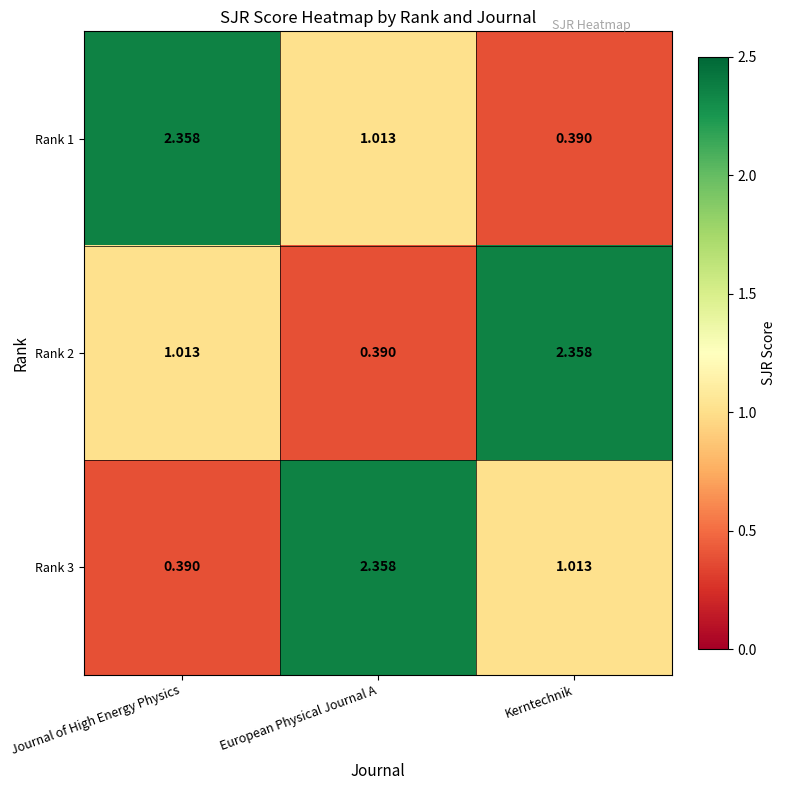

Is the value of Rank 3 at European Physical Journal A greater than the value of Rank 2 at Journal of High Energy Physics?

Yes